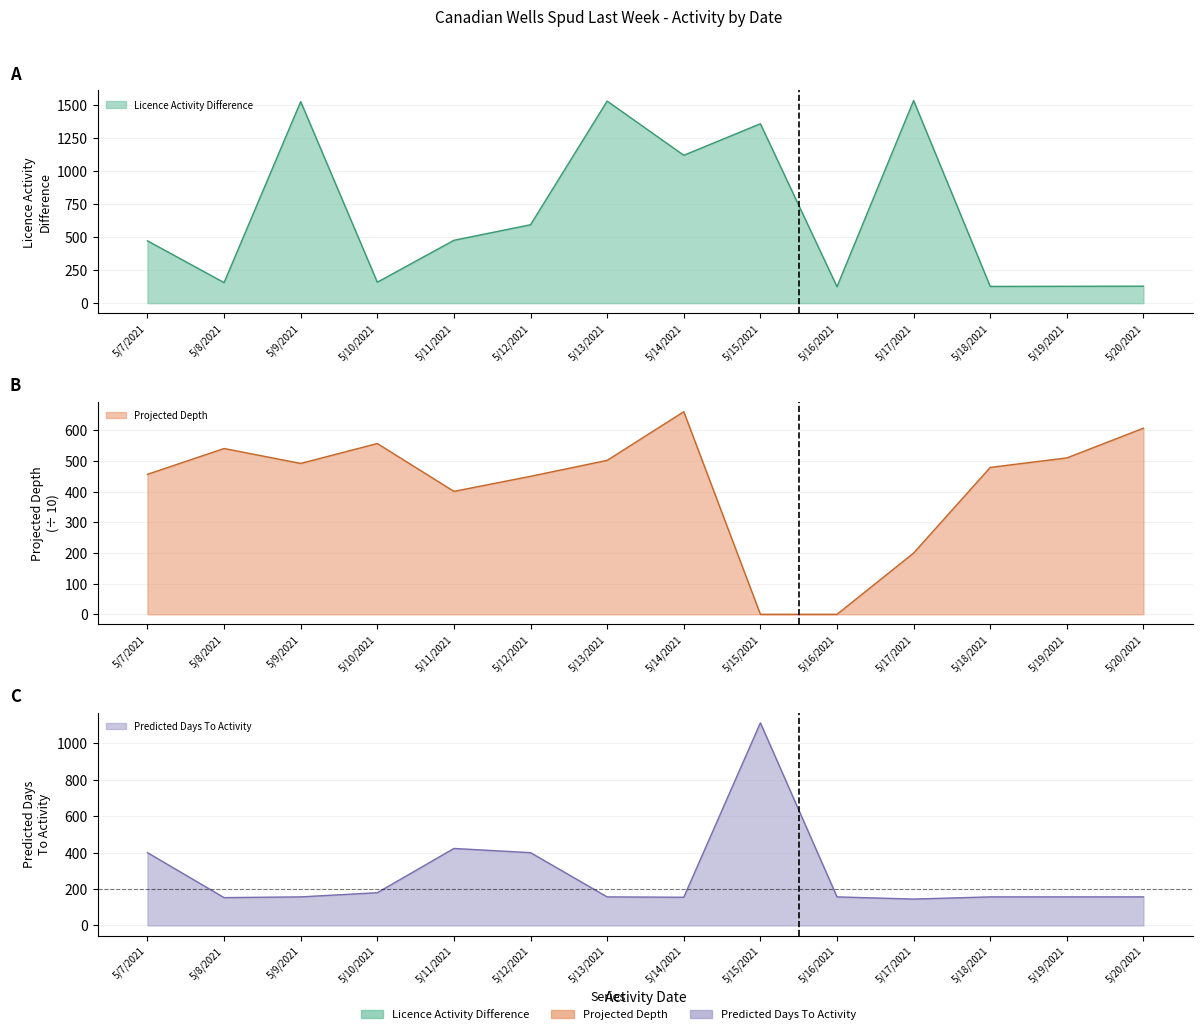

How many positive values does the Projected Depth series have?

12